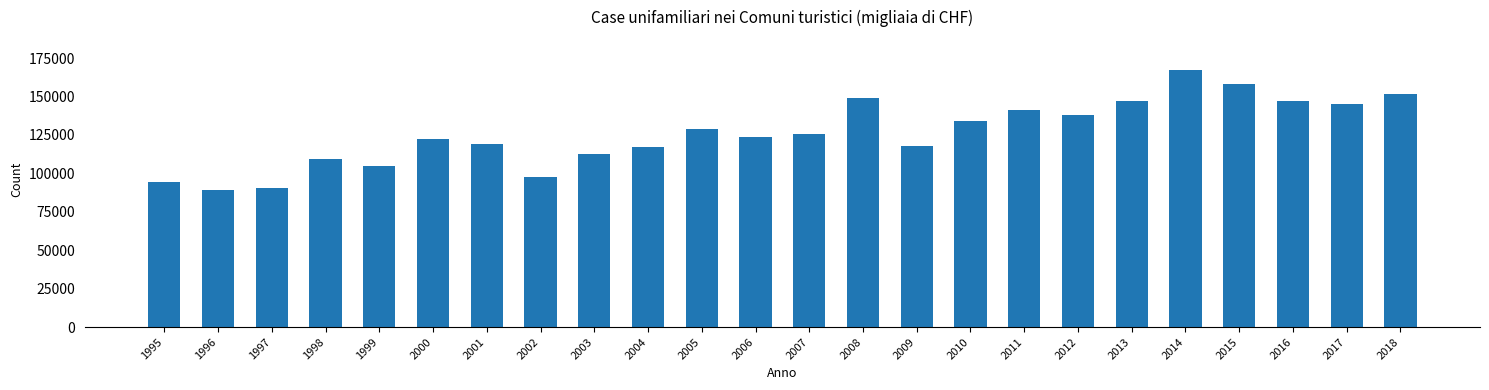

What is the maximum value shown in the chart?

167167